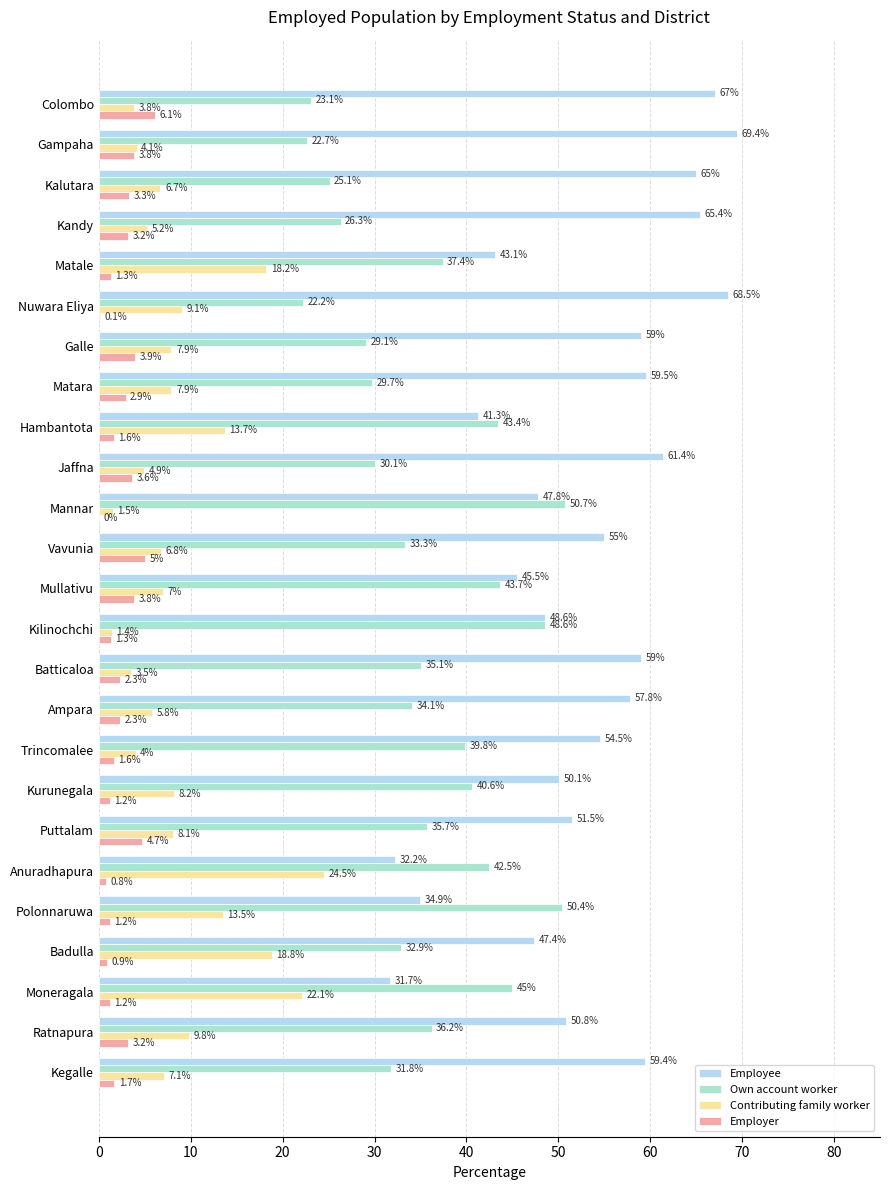

Which series has the largest total across all categories?

Employee